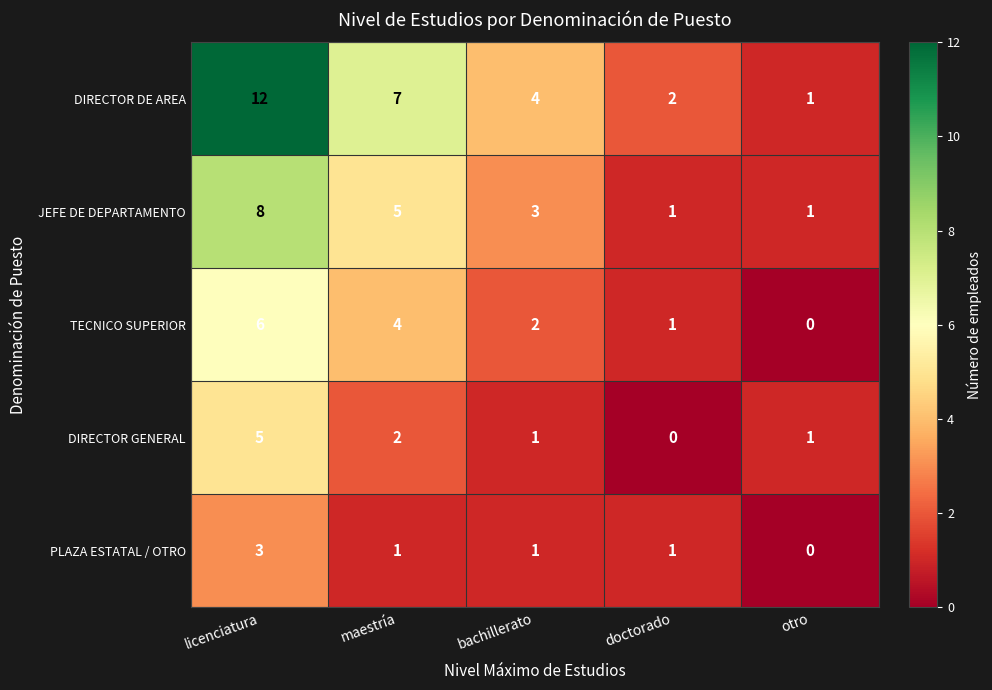

Where does the JEFE DE DEPARTAMENTO series first go above 3?

licenciatura